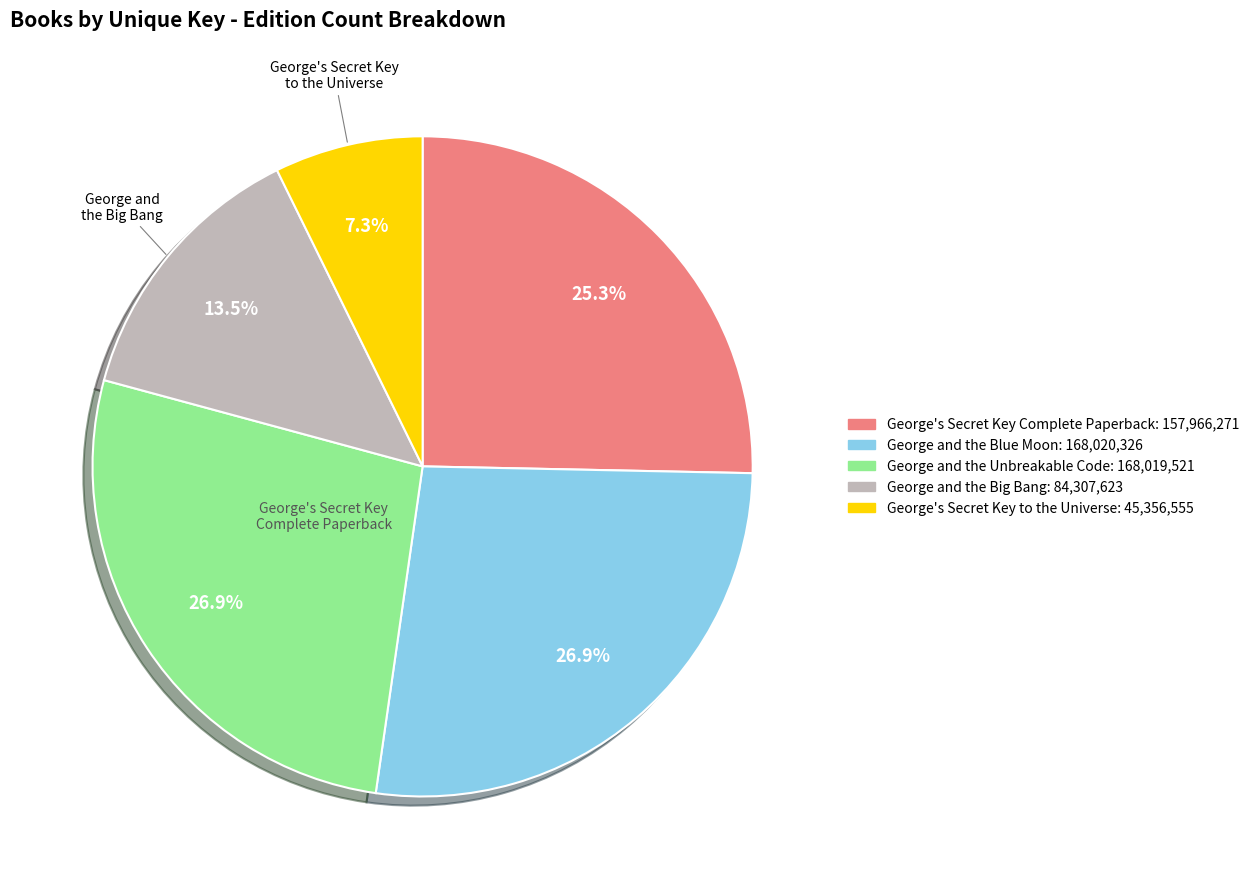

To the nearest percent, what is the combined percentage of George and the Unbreakable Code and George and the Big Bang?

40%